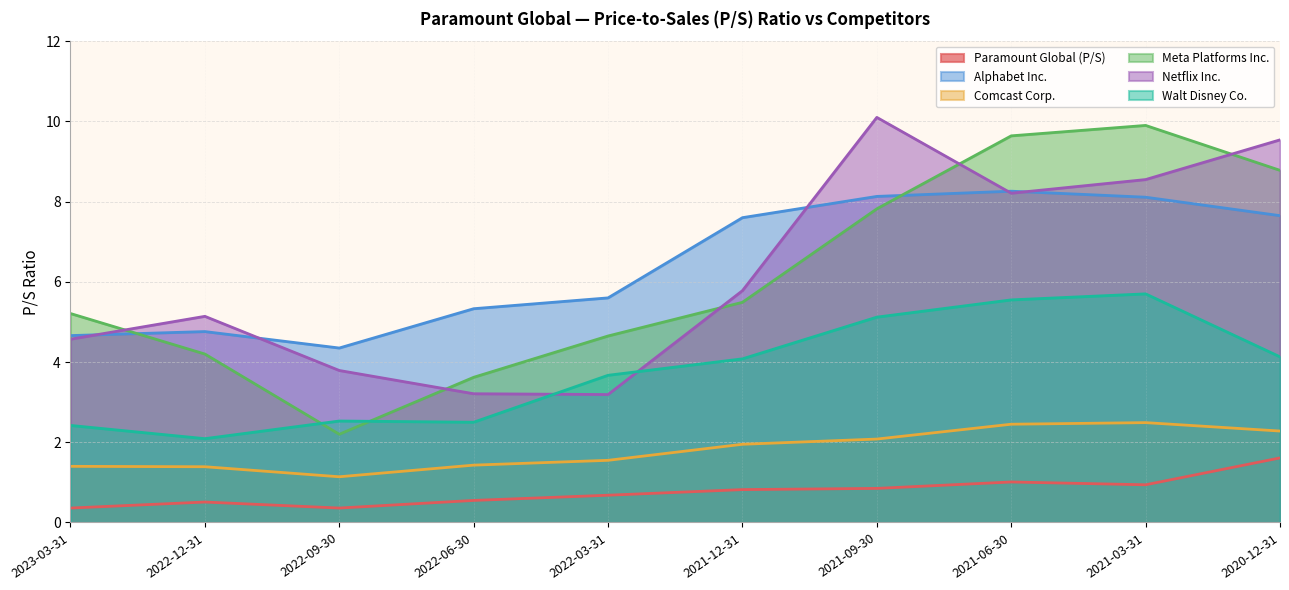

What is the spread (max minus min) of values at 2020-12-31?

7.9